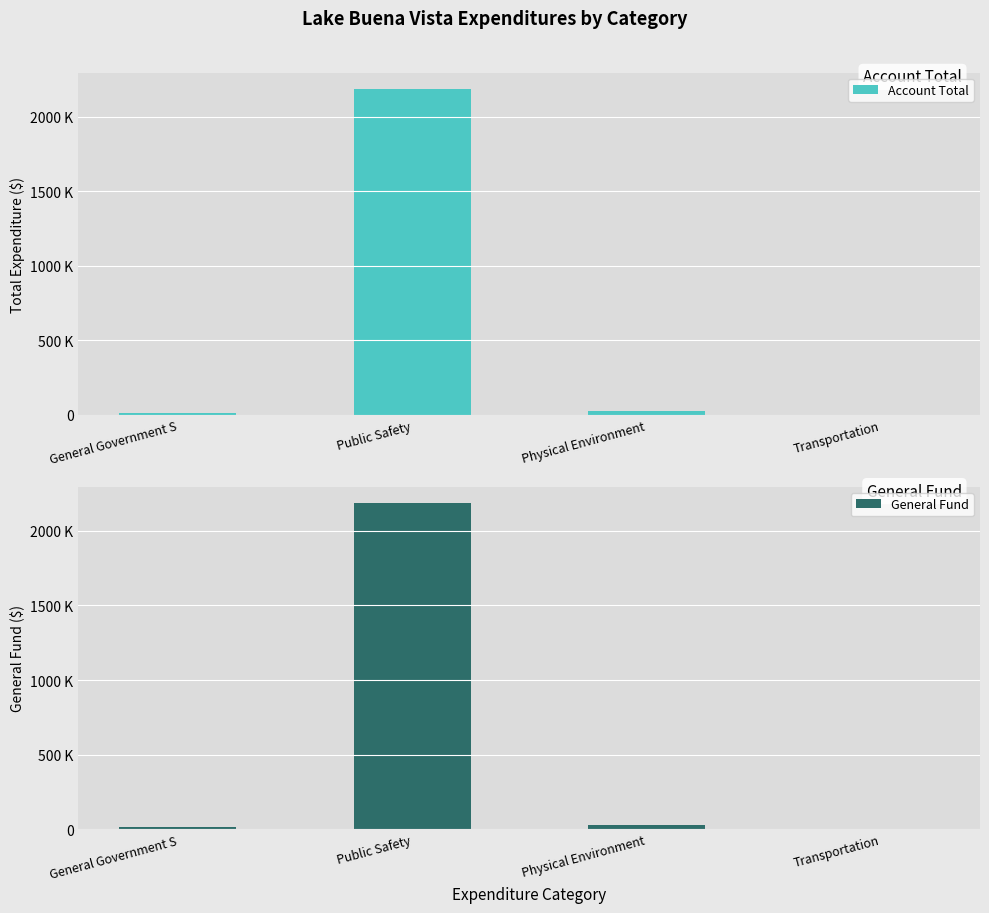

At how many categories does at least one series exceed 1944324?

1